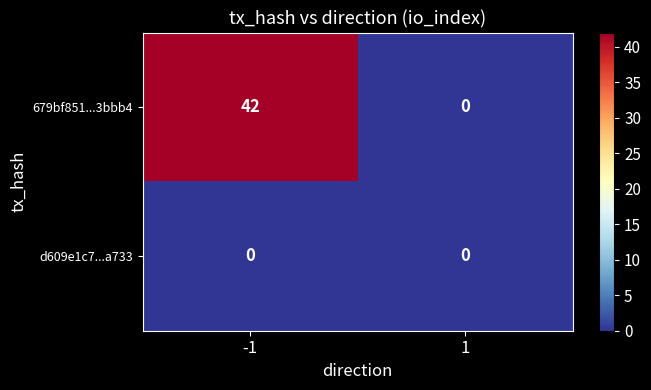

At how many categories does at least one series exceed 34?

1